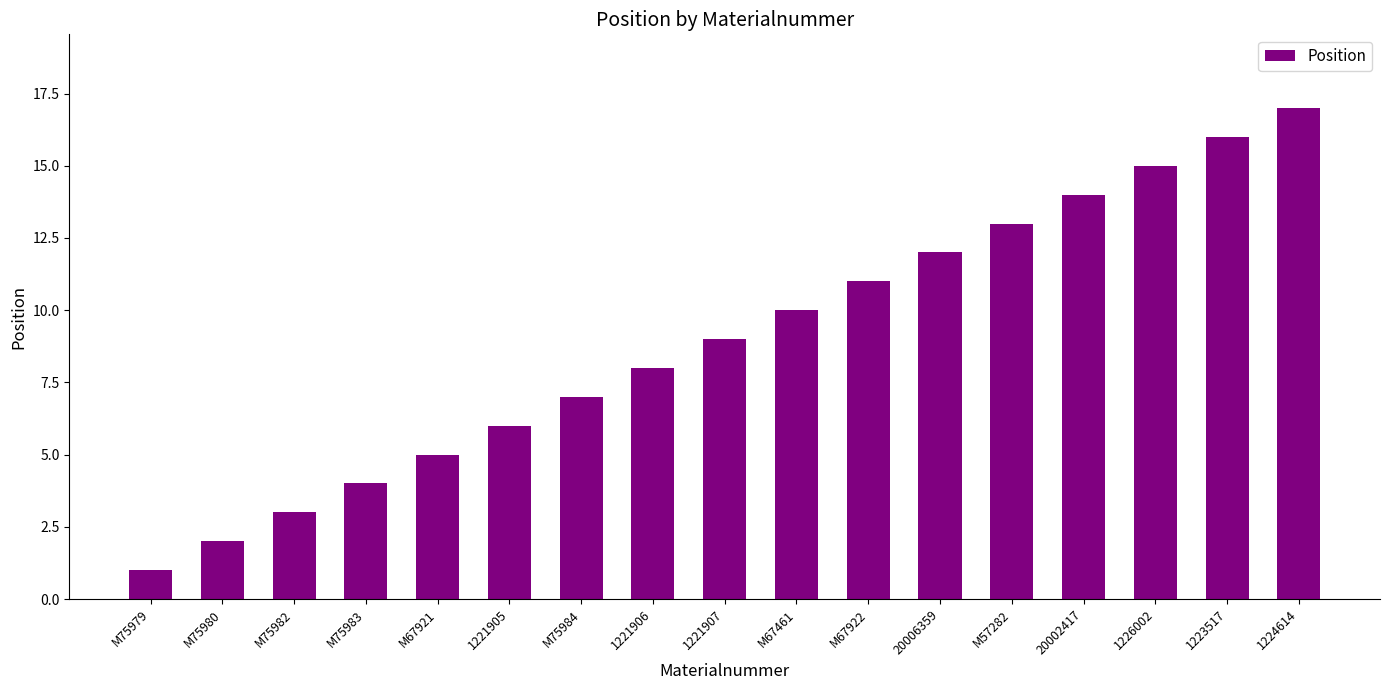

What is the minimum value shown in the chart?

1